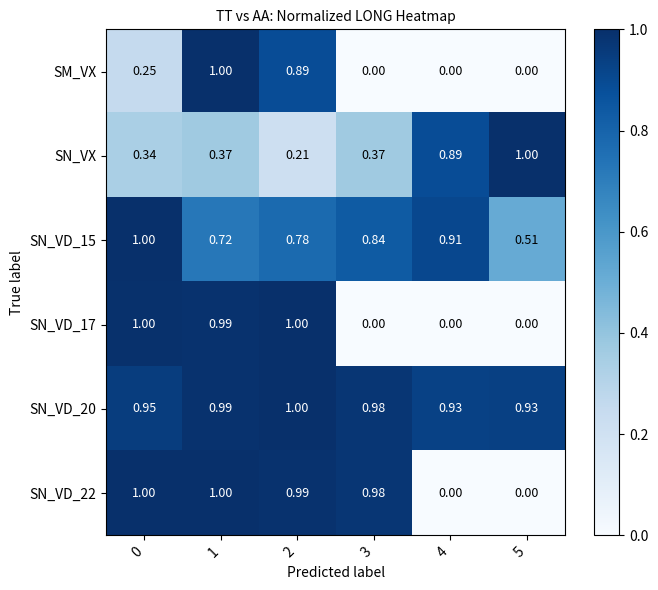

What is the difference between the highest and lowest values at 5?

1.0